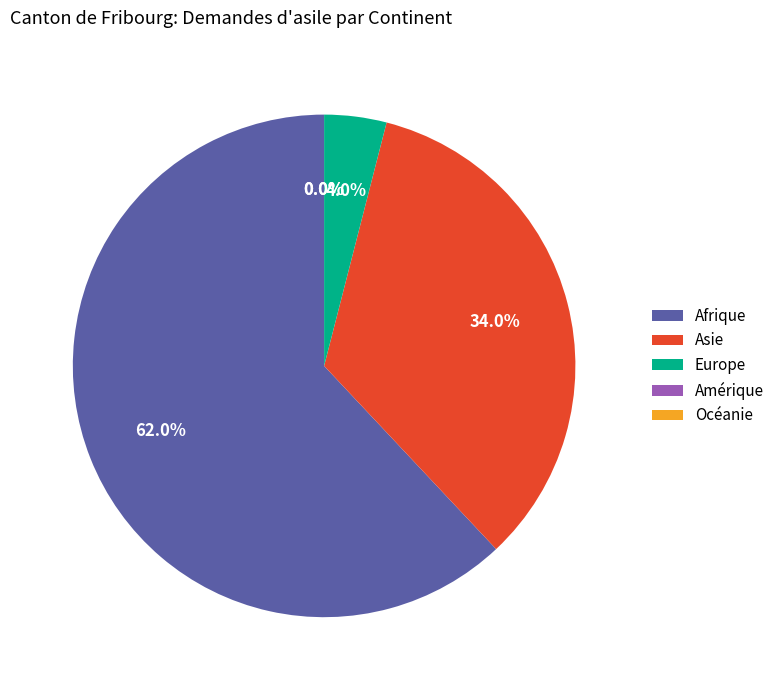

Rank the categories by value from lowest to highest.

Amérique, Océanie, Europe, Asie, Afrique